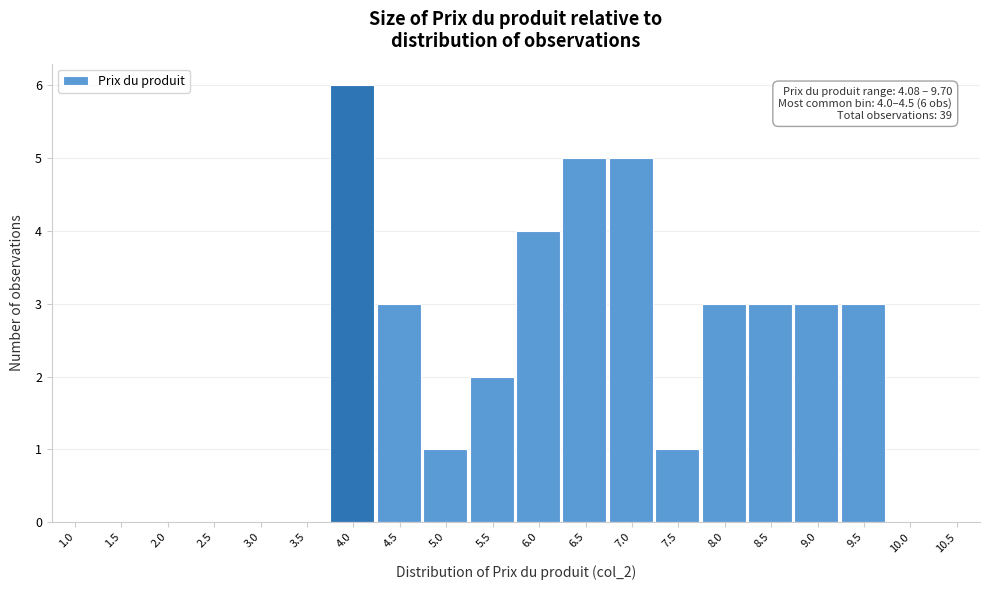

Reading left to right, list all the values displayed in this chart.

1.0=0	1.5=0	2.0=0	2.5=0	3.0=0	3.5=0	4.0=6	4.5=3	5.0=1	5.5=2	6.0=4	6.5=5	7.0=5	7.5=1	8.0=3	8.5=3	9.0=3	9.5=3	10.0=0	10.5=0